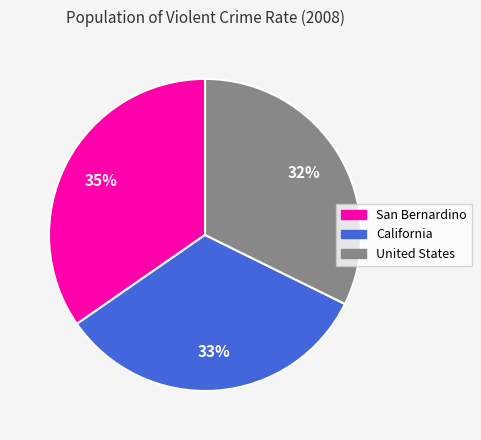

To the nearest percent, what portion does San Bernardino represent?

35%